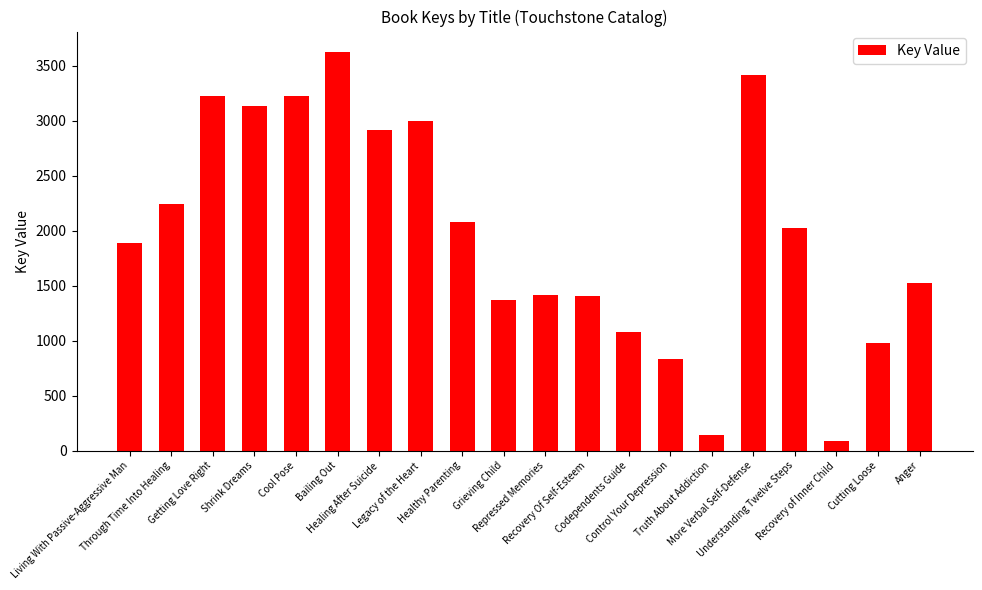

What is the greatest value displayed?

3630